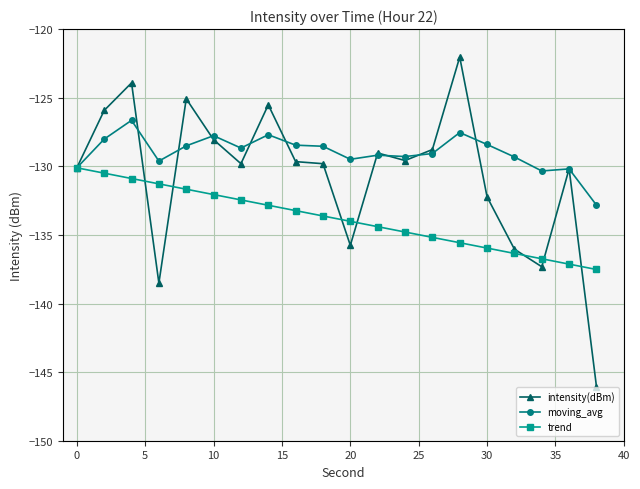

In intensity(dBm), how many points are lower than both neighbors (excluding endpoints)?

5